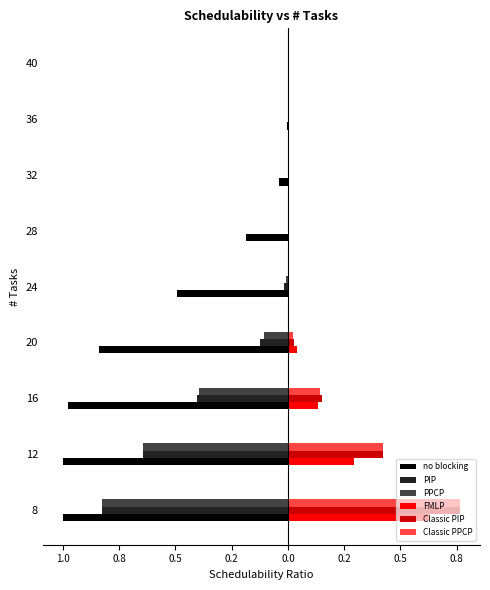

What is the difference between the maximum and minimum values in the FMLP series?

0.6